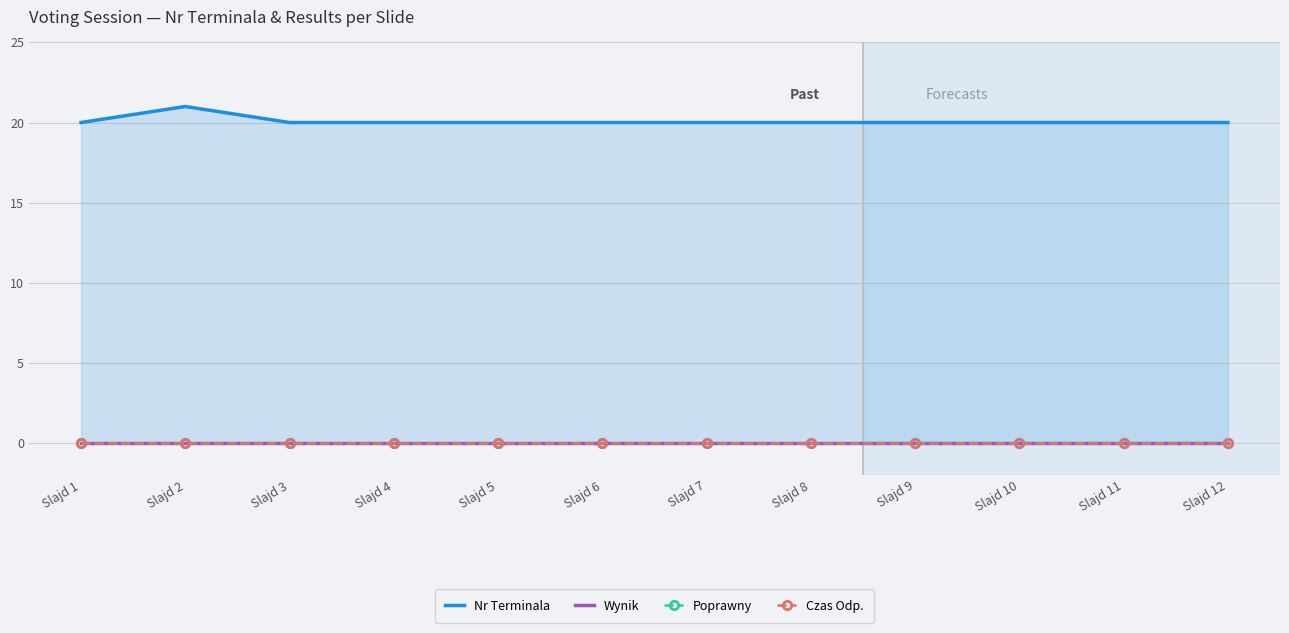

True or false: Nr Terminala has a value of 20 at Slajd 7.

True